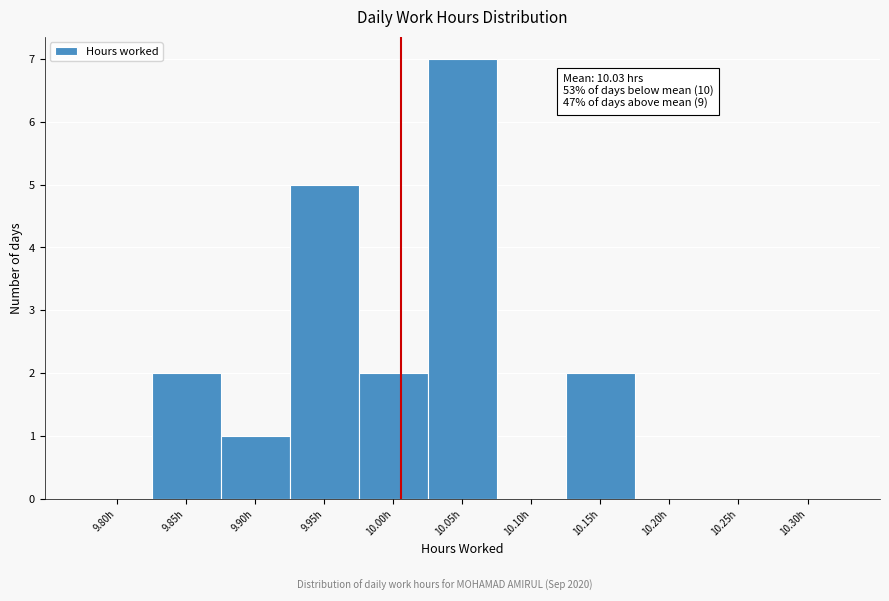

Reading left to right, transcribe all the data shown in this chart.

9.80h=0	9.85h=2	9.90h=1	9.95h=5	10.00h=2	10.05h=7	10.10h=0	10.15h=2	10.20h=0	10.25h=0	10.30h=0